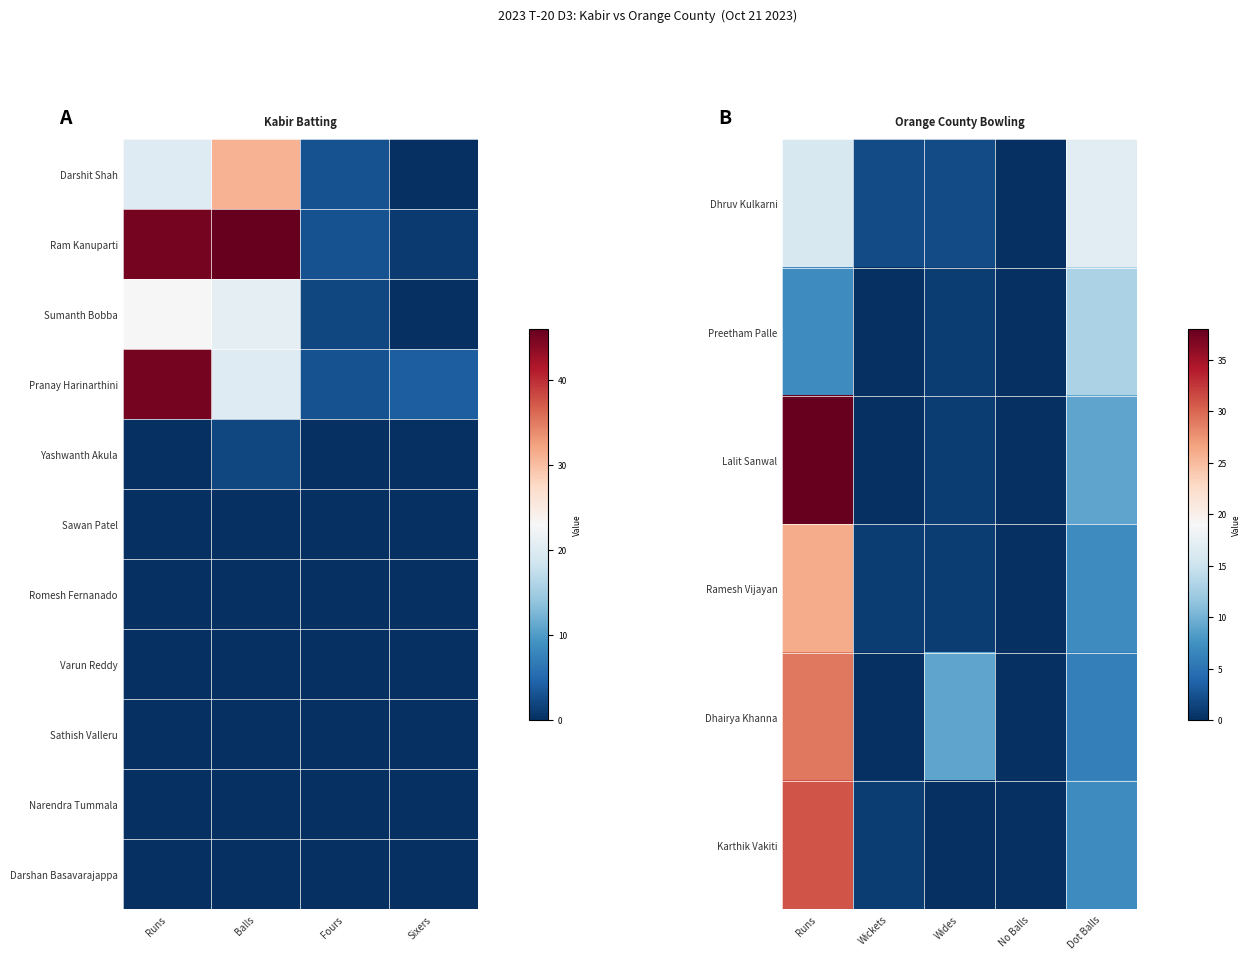

Rank the series by their maximum value, from lowest to highest.

Preetham Palle, Dhruv Kulkarni, Ramesh Vijayan, Dhairya Khanna, Karthik Vakiti, Lalit Sanwal